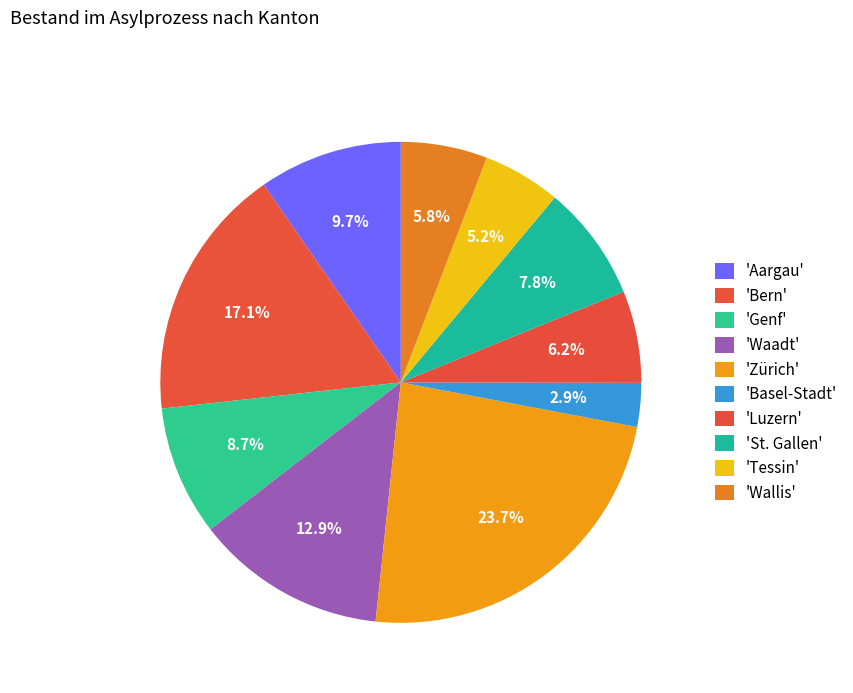

Which slice is the largest?

Zürich